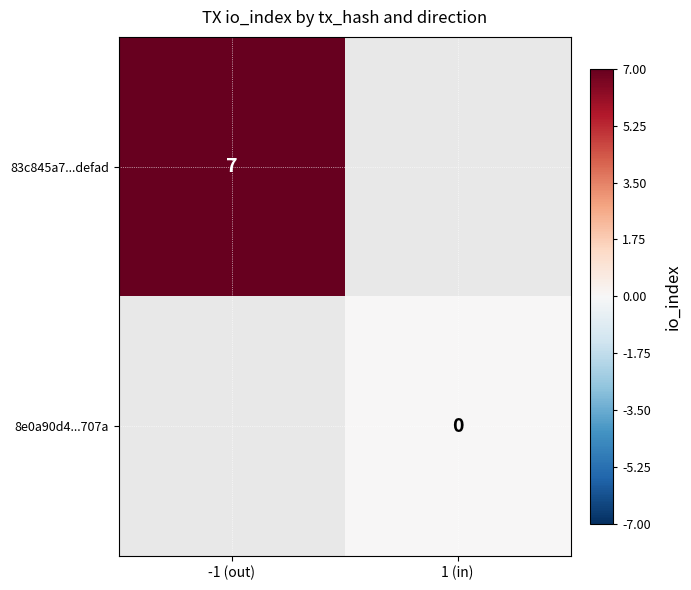

Is it true that 83c845a7...defad equals 10 at -1 (out)?

False